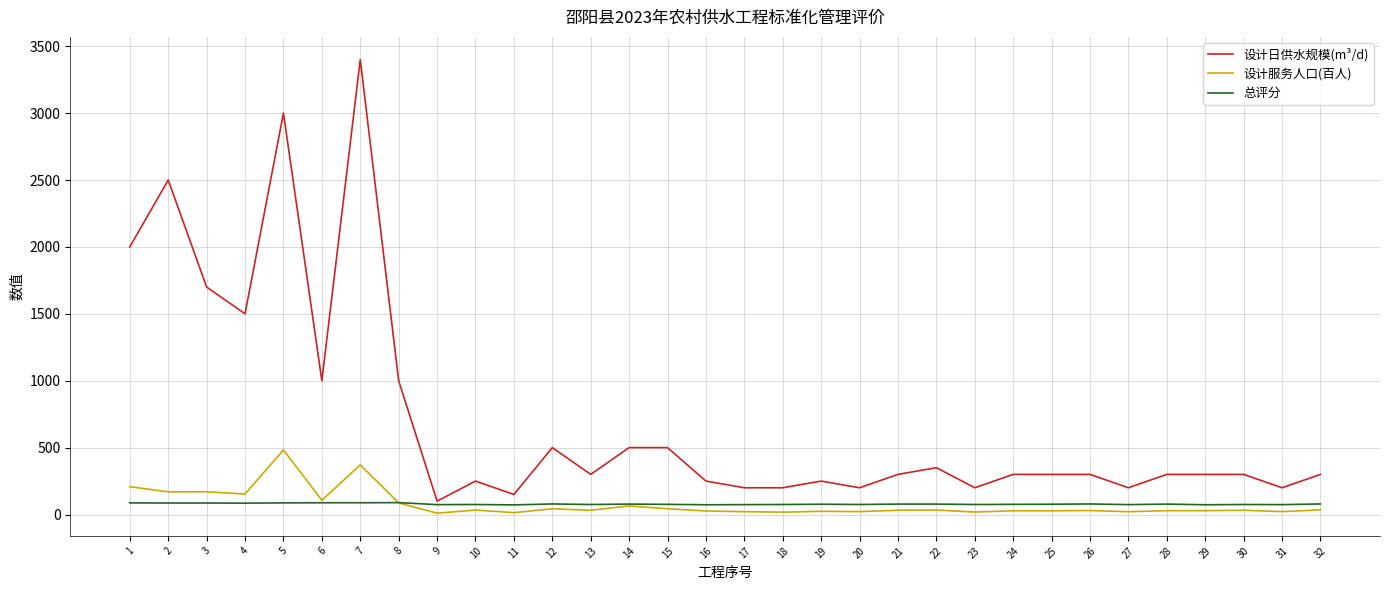

What is the difference between the maximum and second lowest values in the 设计日供水规模(m³/d) series?

3250.0